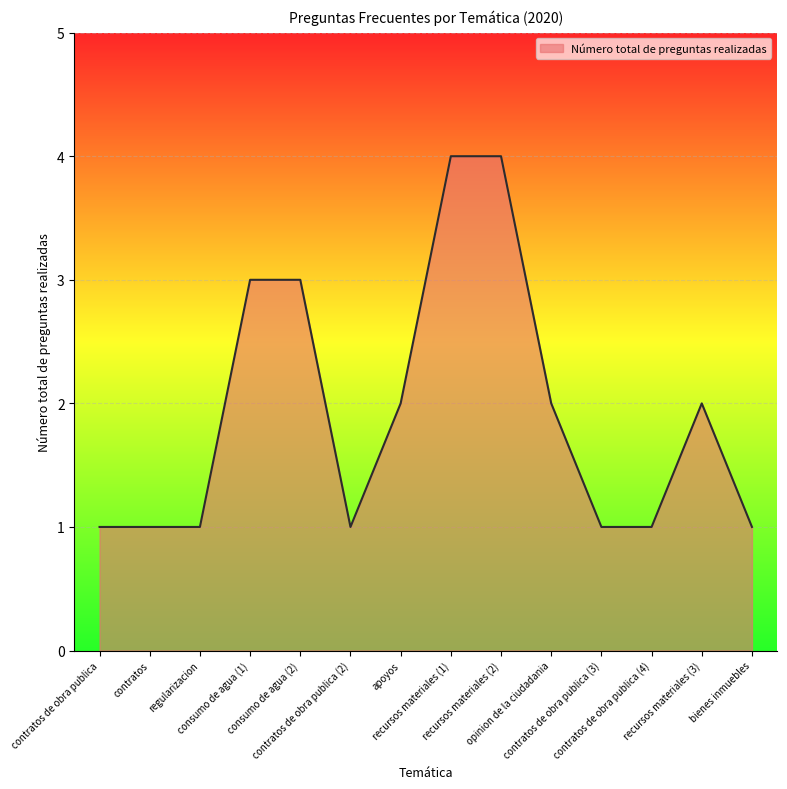

Reading right to left, extract all data points from this chart.

bienes inmuebles=1	recursos materiales (3)=2	contratos de obra publica (4)=1	contratos de obra publica (3)=1	opinion de la ciudadania=2	recursos materiales (2)=4	recursos materiales (1)=4	apoyos=2	contratos de obra publica (2)=1	consumo de agua (2)=3	consumo de agua (1)=3	regularizacion=1	contratos=1	contratos de obra publica=1